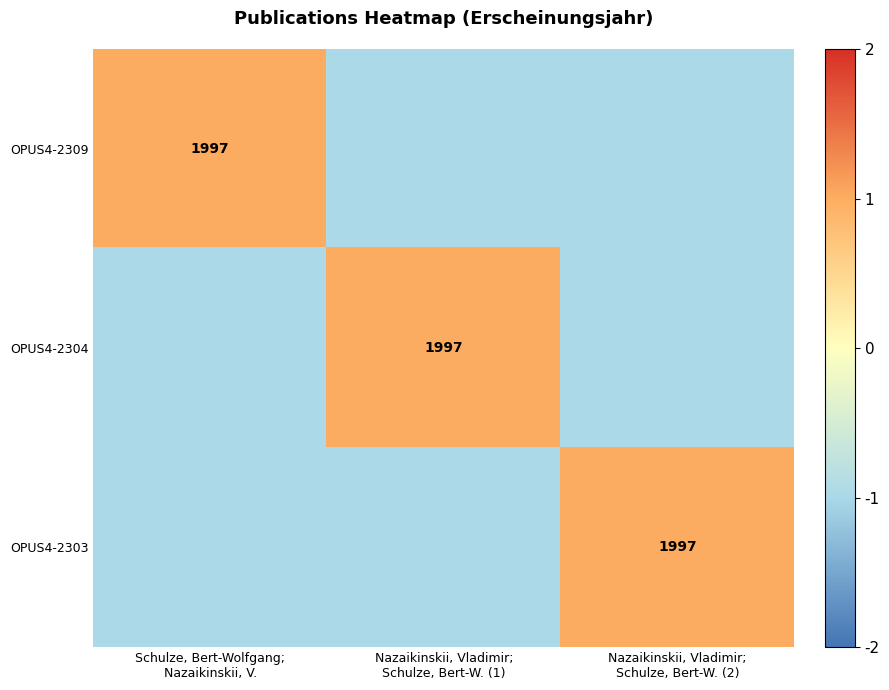

Is the value of OPUS4-2309 at Schulze, Bert-Wolfgang; Nazaikinskii, V. greater than the value of OPUS4-2303 at Schulze, Bert-Wolfgang; Nazaikinskii, V.?

Yes